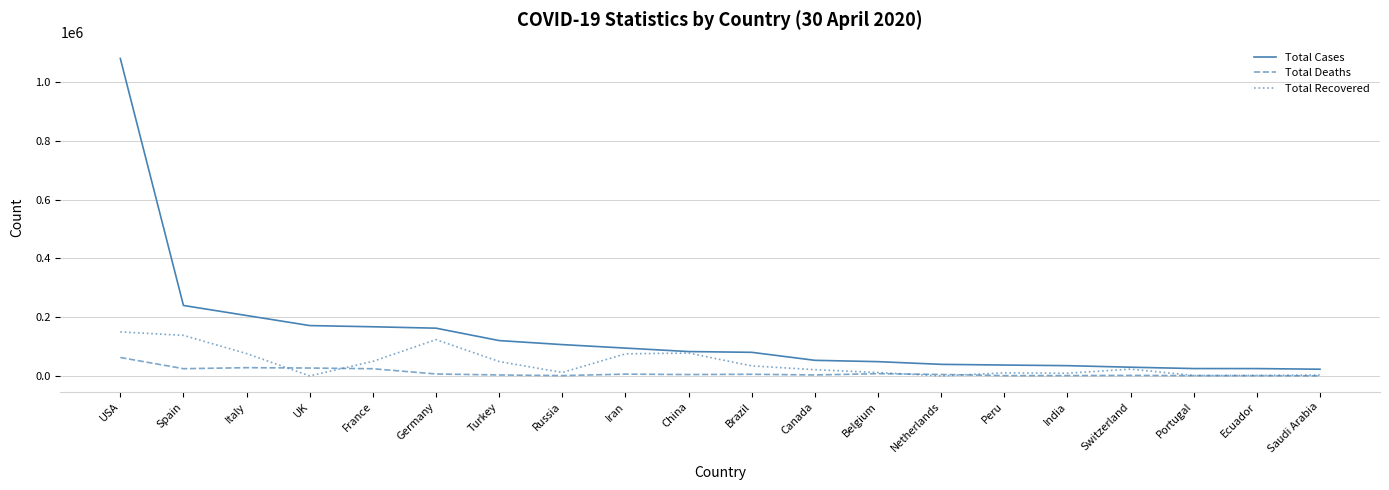

What is the maximum value for Total Deaths?

62672